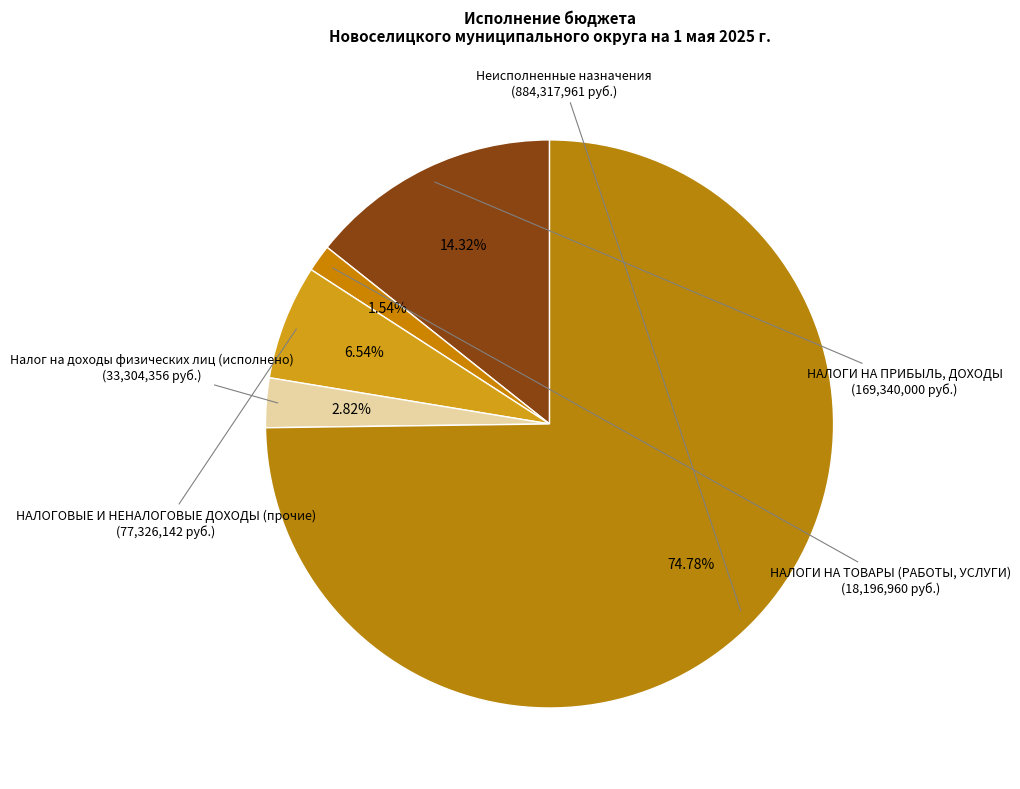

What is the largest slice in the pie chart?

Неисполненные назначения